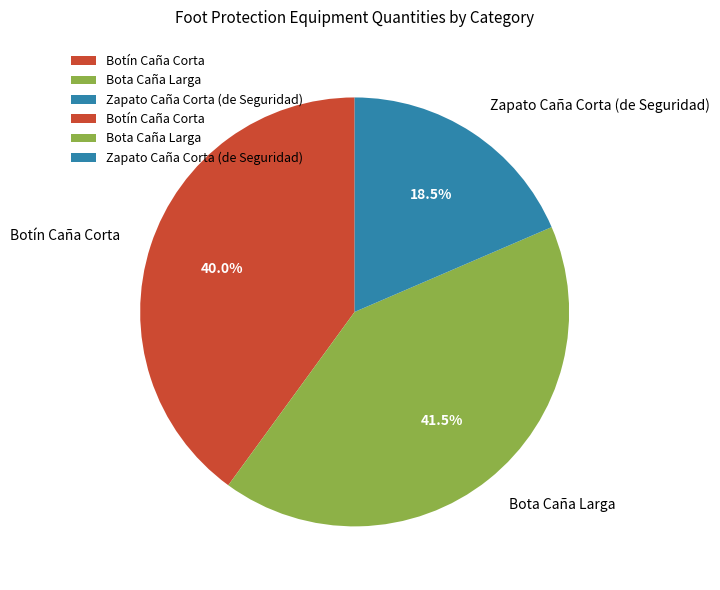

How many slices are in this pie chart?

3